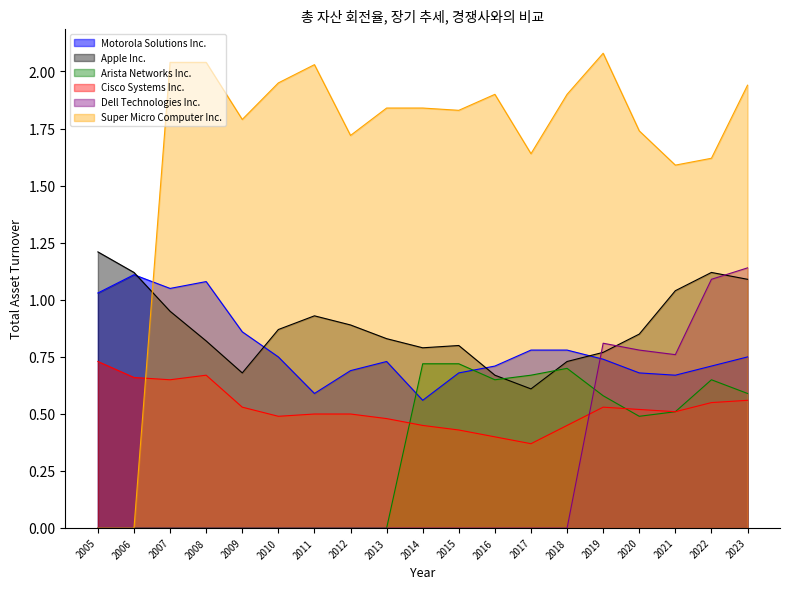

What is the difference between the highest and lowest values at 2013?

1.8